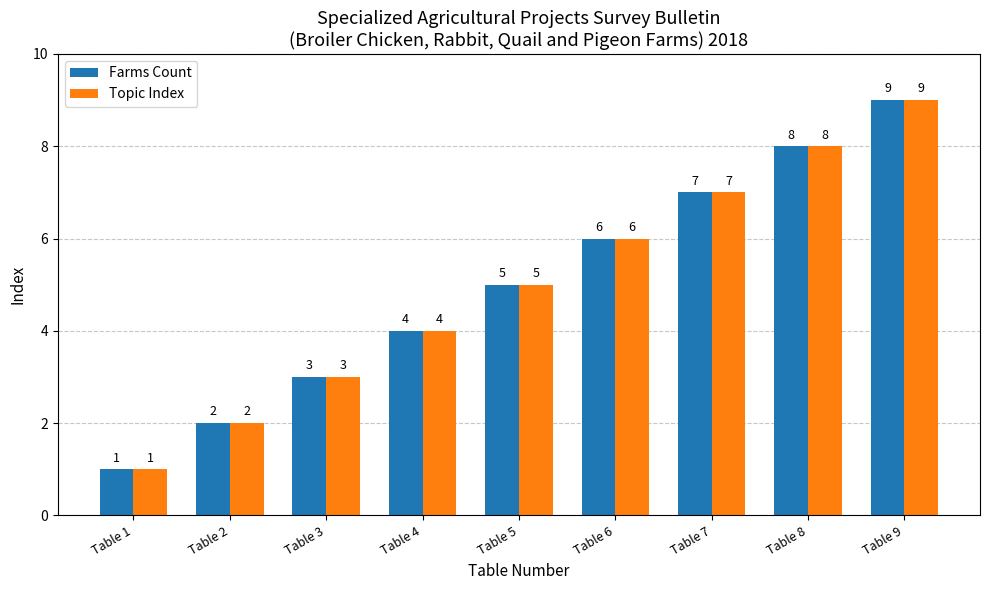

At which category is the sum across all series the highest?

Table 9